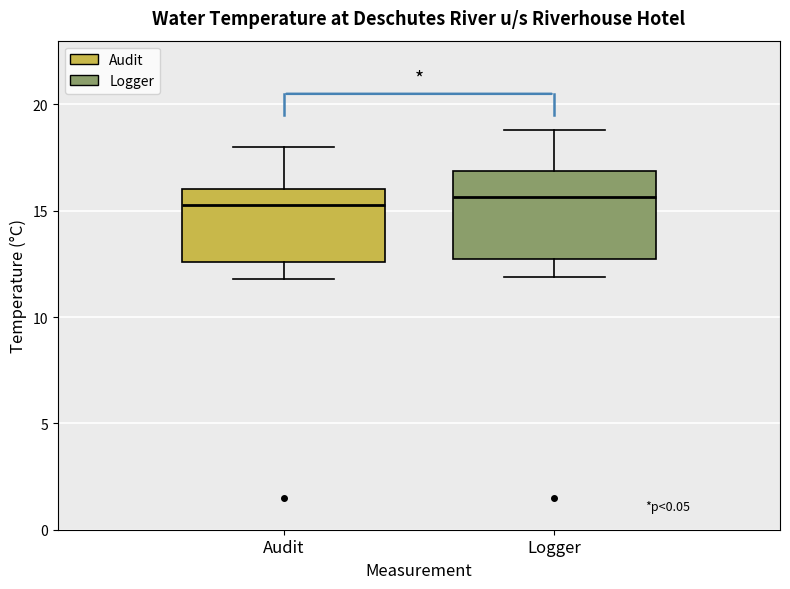

Reading left to right, read every box against the y-axis: the position of its median line, the range the box covers, and the ends of its whiskers. The values are not printed on the chart, so give them approximately, as read against the axis.

Audit: median 15.5, box 12.5 to 16.0, whiskers 12.0 to 18.0
Logger: median 15.5, box 12.5 to 17.0, whiskers 12.0 to 19.0